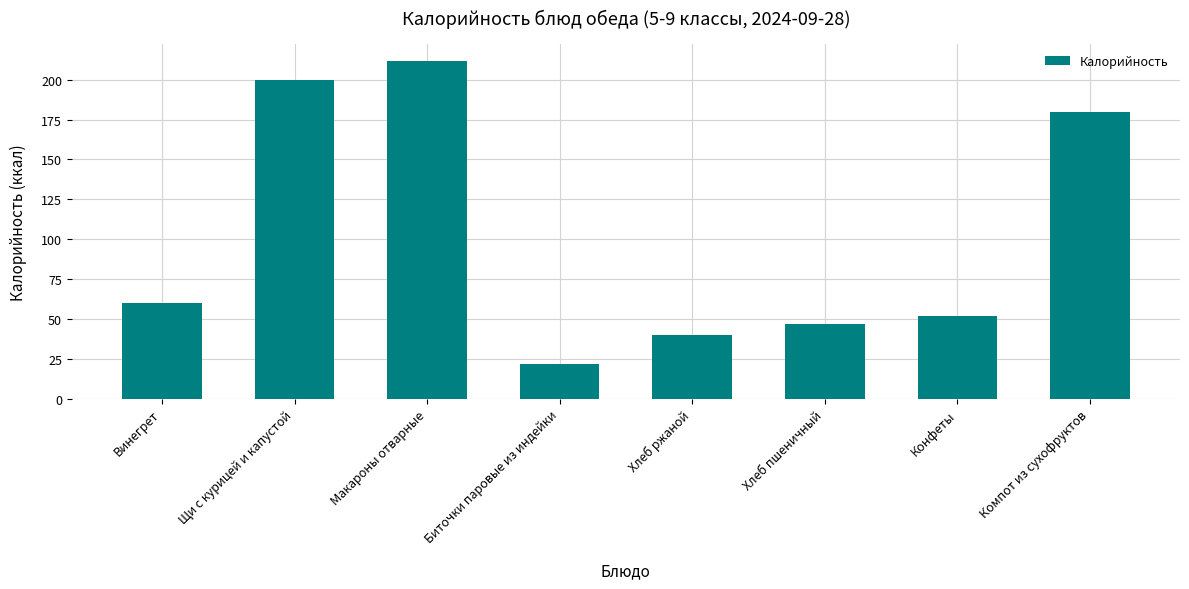

What value does the data have at Хлеб пшеничный, to the nearest 10?

50